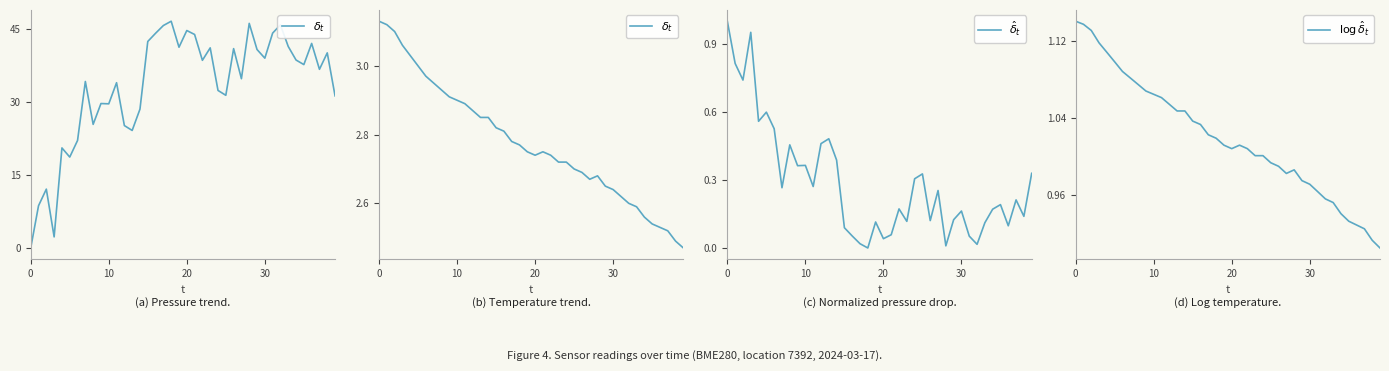

What is the average value of the $\hat{\delta}_t$ series?

0.3